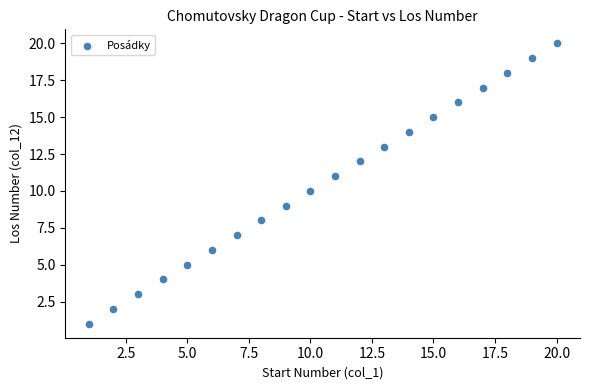

What is the range of Y values (max minus min)?

19